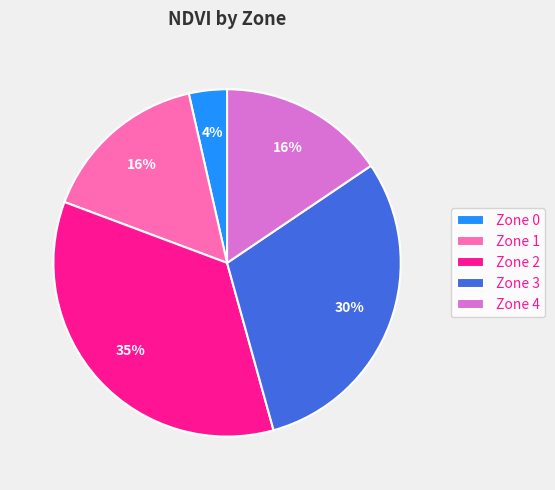

True or false: Zone 3 accounts for 30% of the total.

True